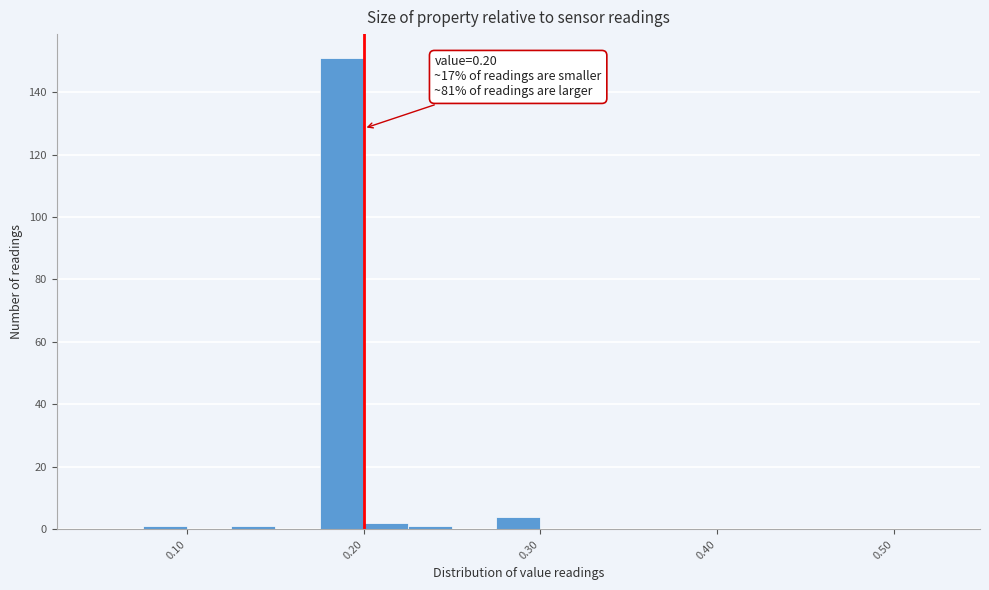

Read against the x-axis, roughly where is the centre of the tallest bar?

0.19